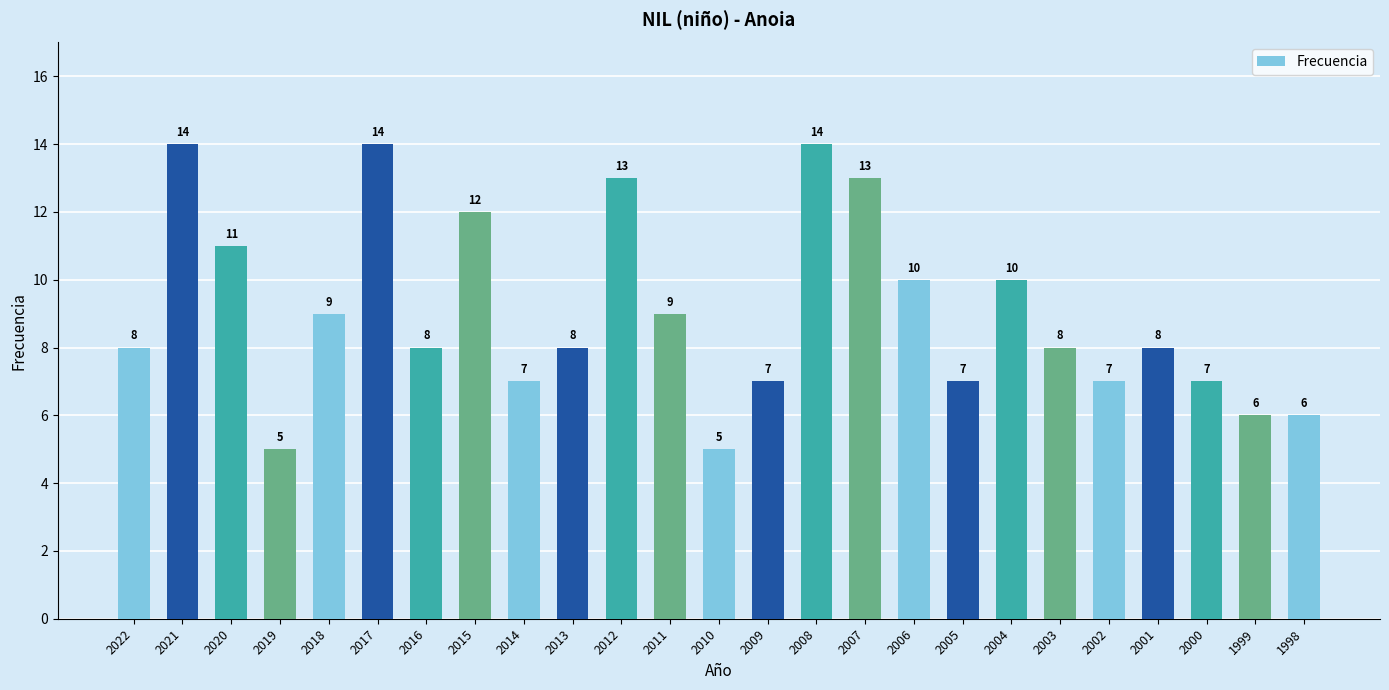

What is the approximate value at 2013?

8